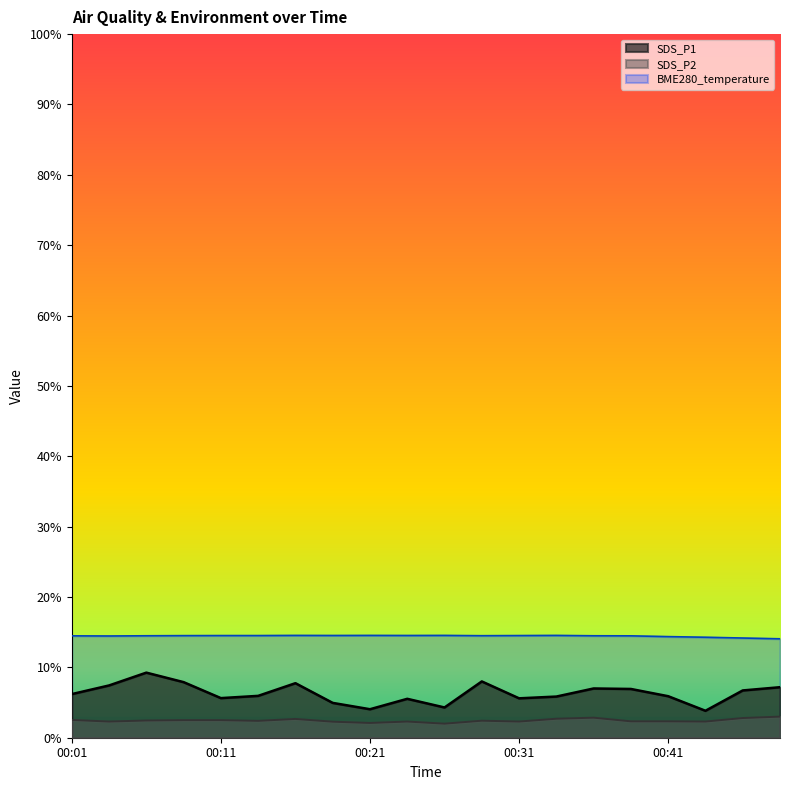

Reading left to right, extract all data points from this chart.

BME280_temperature: 00:01=14.5	00:04=14.5	00:06=14.5	00:09=14.5	00:11=14.5	00:14=14.5	00:16=14.5	00:19=14.5	00:21=14.5	00:24=14.5	00:26=14.5	00:28=14.5	00:31=14.5	00:33=14.5	00:36=14.5	00:38=14.5	00:41=14.4	00:43=14.3	00:46=14.2	00:48=14.1
SDS_P1: 00:01=6.2	00:04=7.4	00:06=9.2	00:09=7.9	00:11=5.6	00:14=6.0	00:16=7.8	00:19=5.0	00:21=4.0	00:24=5.5	00:26=4.3	00:28=8.0	00:31=5.6	00:33=5.8	00:36=7.0	00:38=6.9	00:41=5.9	00:43=3.8	00:46=6.7	00:48=7.2
SDS_P2: 00:01=2.5	00:04=2.3	00:06=2.5	00:09=2.5	00:11=2.5	00:14=2.4	00:16=2.7	00:19=2.3	00:21=2.1	00:24=2.3	00:26=2.0	00:28=2.4	00:31=2.3	00:33=2.7	00:36=2.9	00:38=2.3	00:41=2.3	00:43=2.3	00:46=2.8	00:48=3.0